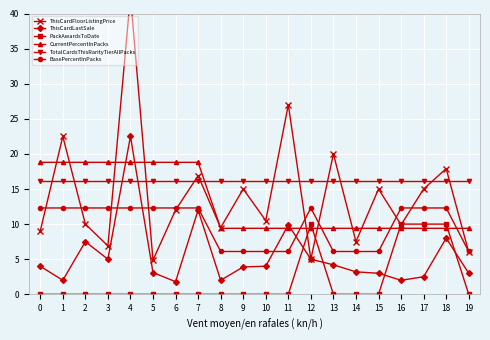

What is the difference between the highest and lowest values at 12?

11.2